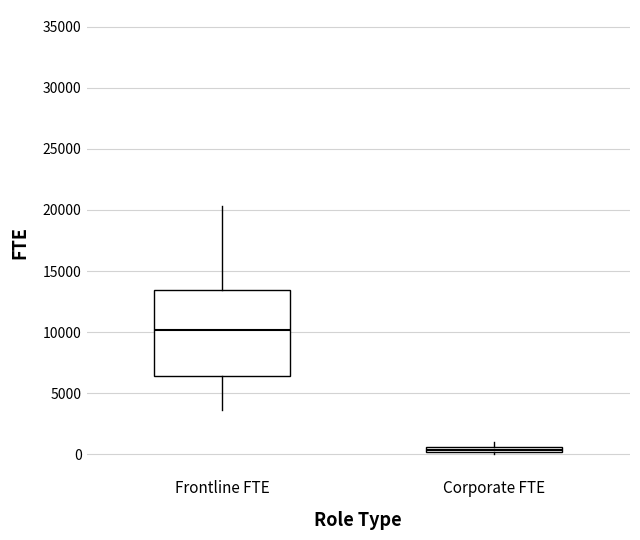

Which box's median line is the lowest?

Corporate FTE